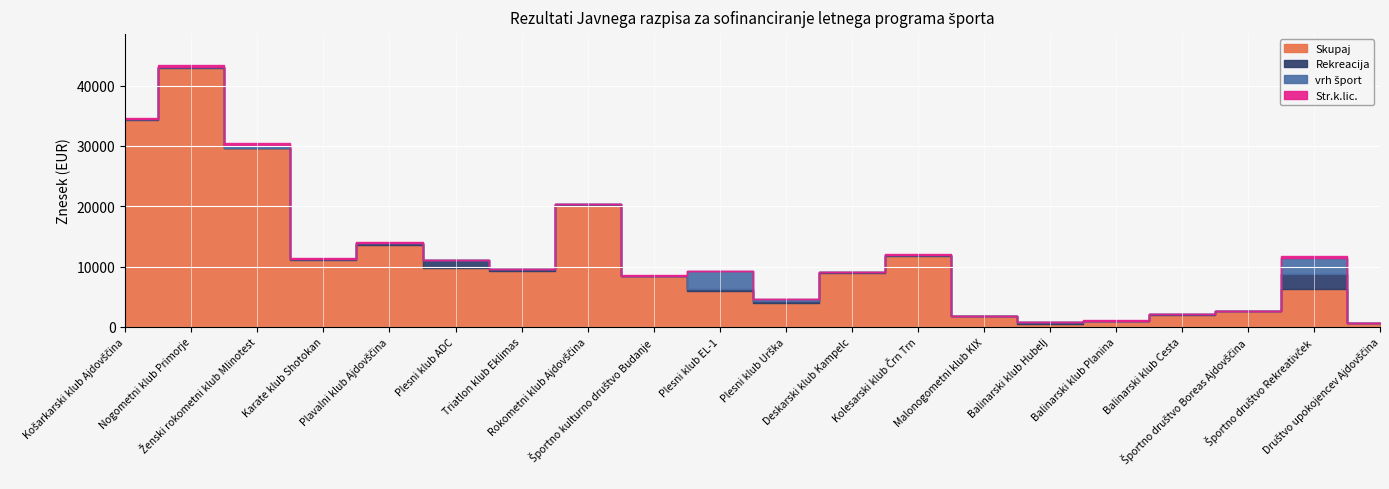

What are all the series names shown in the legend?

Skupaj, Rekreacija, vrh šport, Str.k.lic.